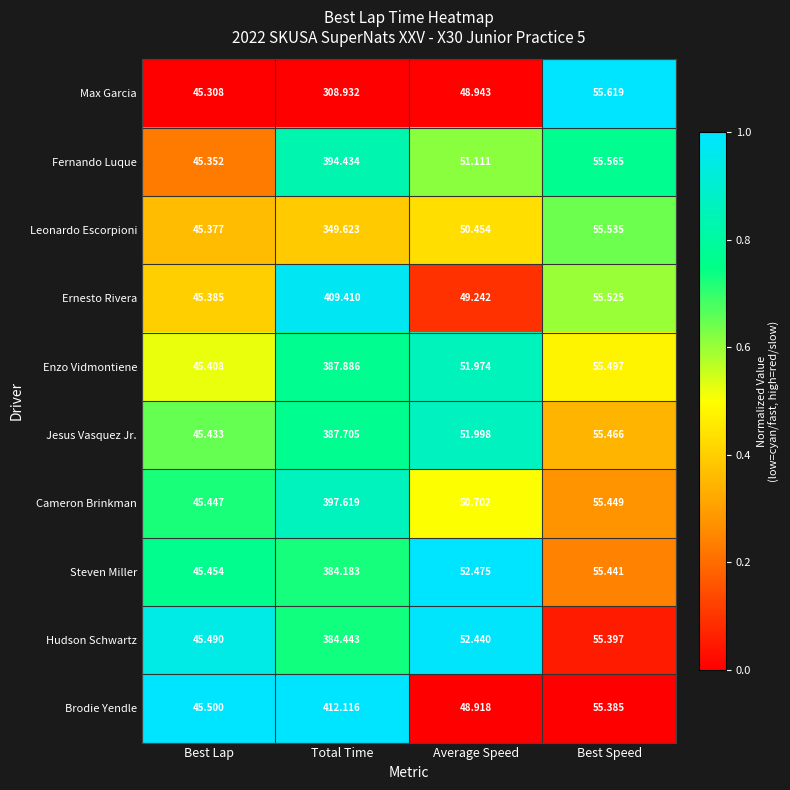

At which category does the chart reach its minimum across all series?

Best Lap